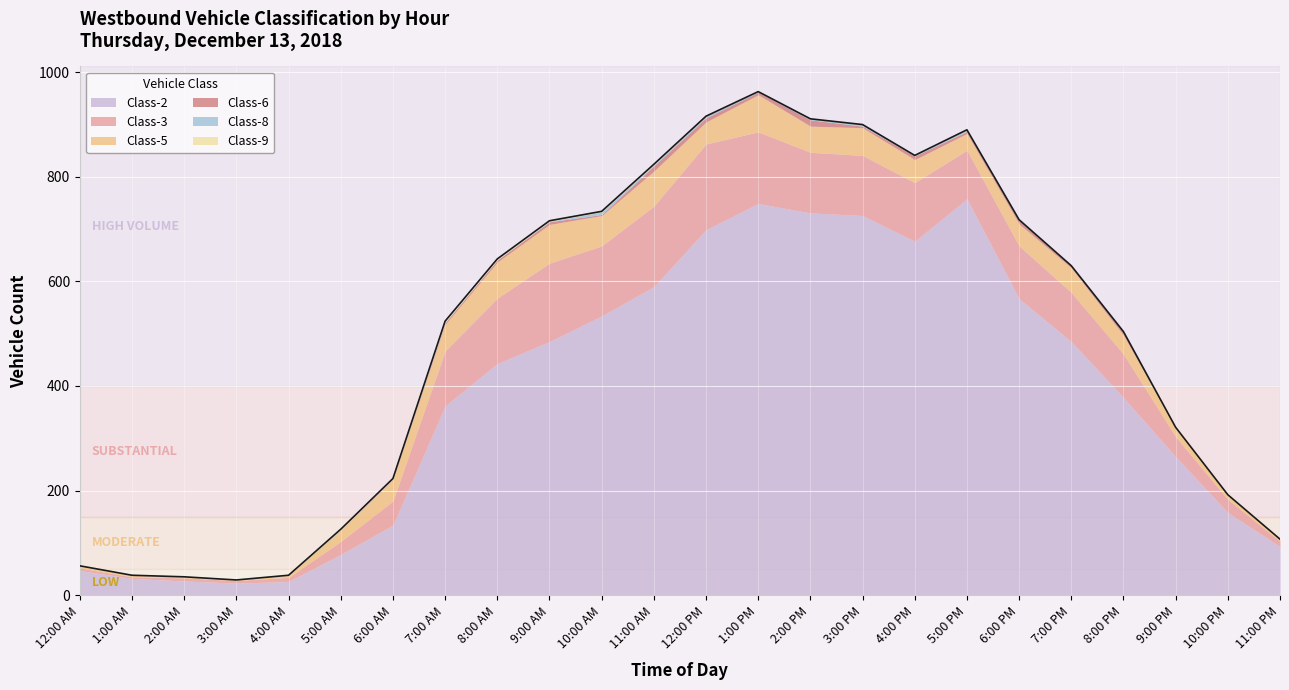

What is the highest value of the Class-5 series?

74